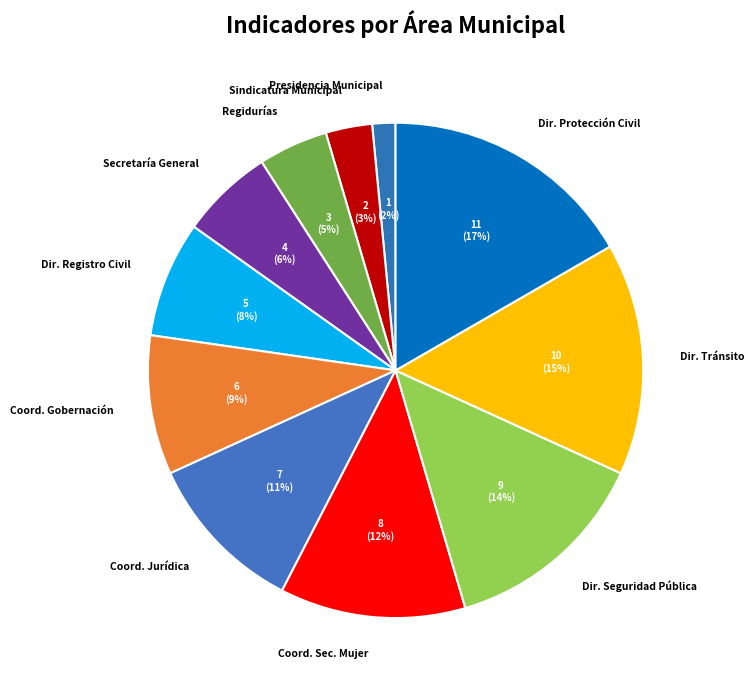

How many segments does this pie chart have?

11